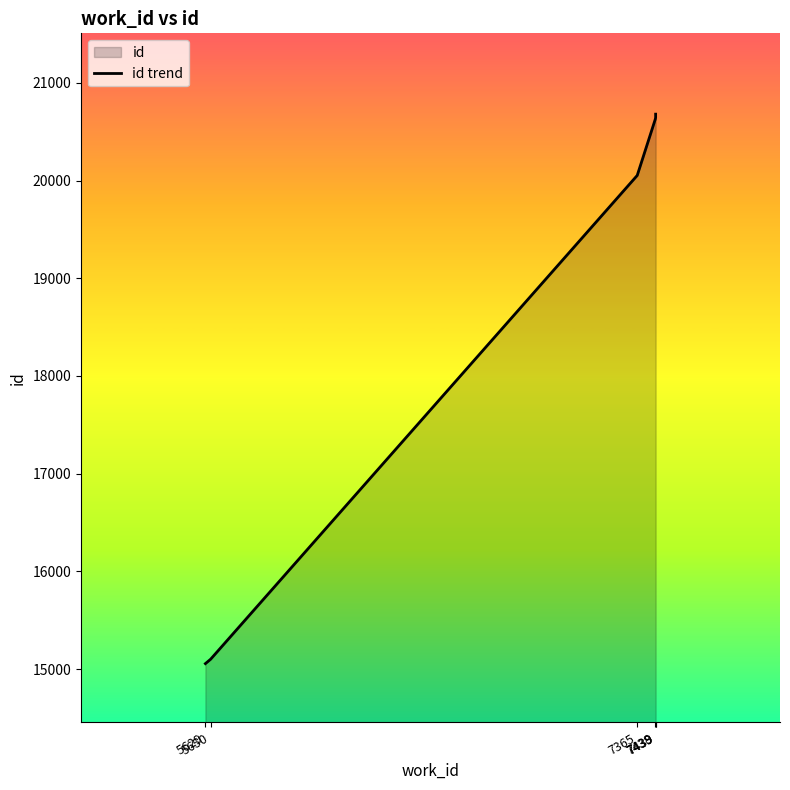

At which category does the chart reach its minimum across all series?

5629